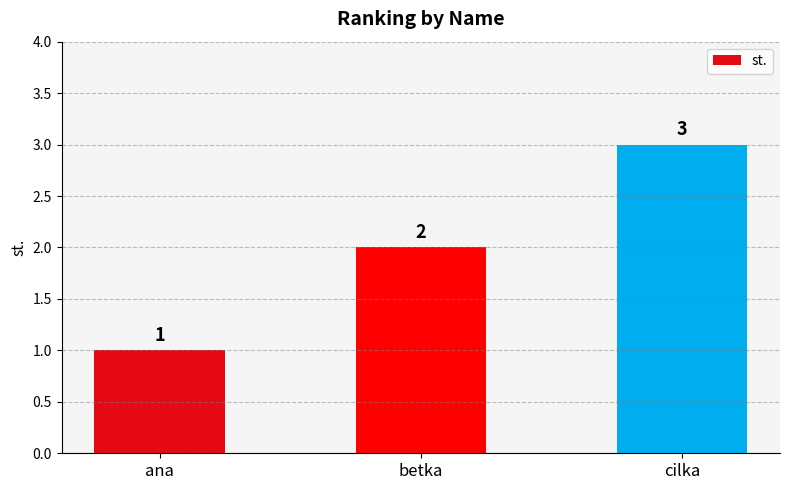

Are the bars grouped side by side (vs. stacked)?

No